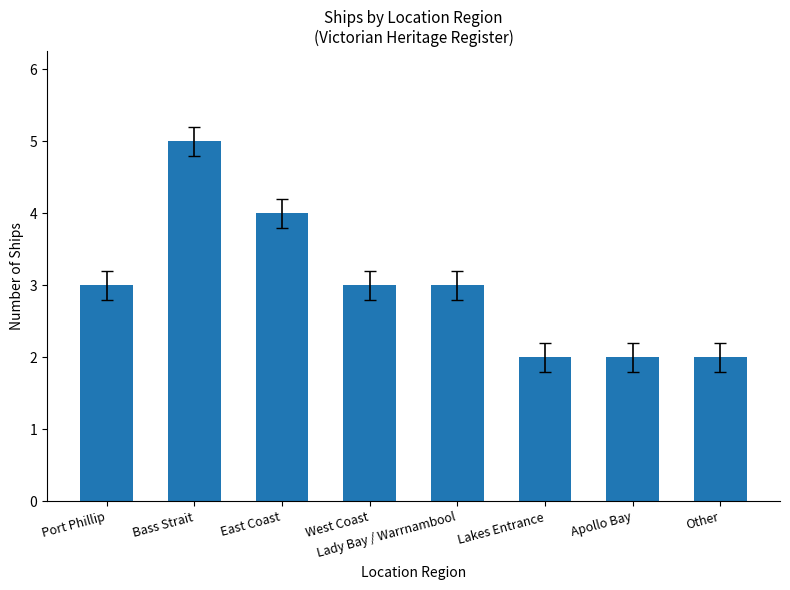

What position from the left is Lady Bay / Warrnambool?

5